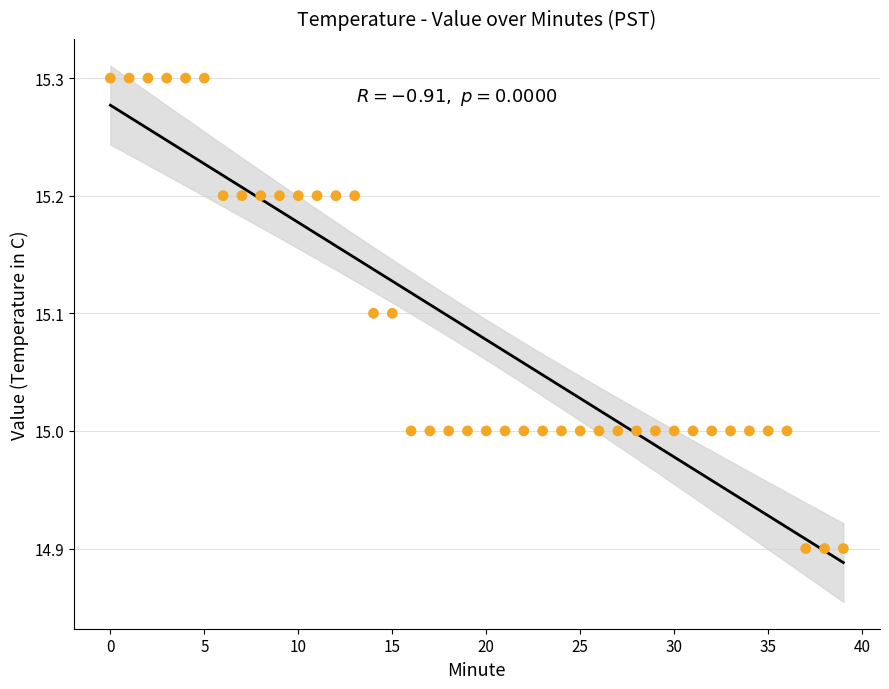

What is the range of Y values (max minus min)?

0.4